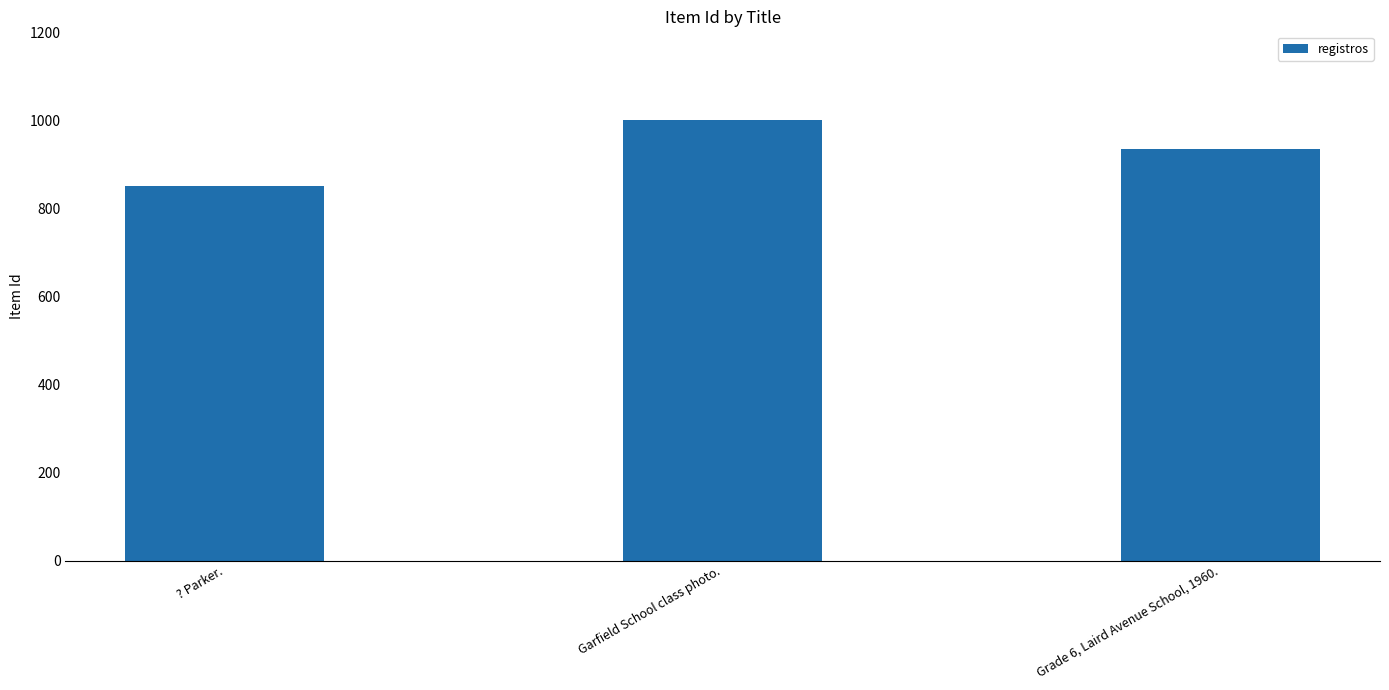

Reading left to right, list all the values displayed in this chart.

851	1003	936